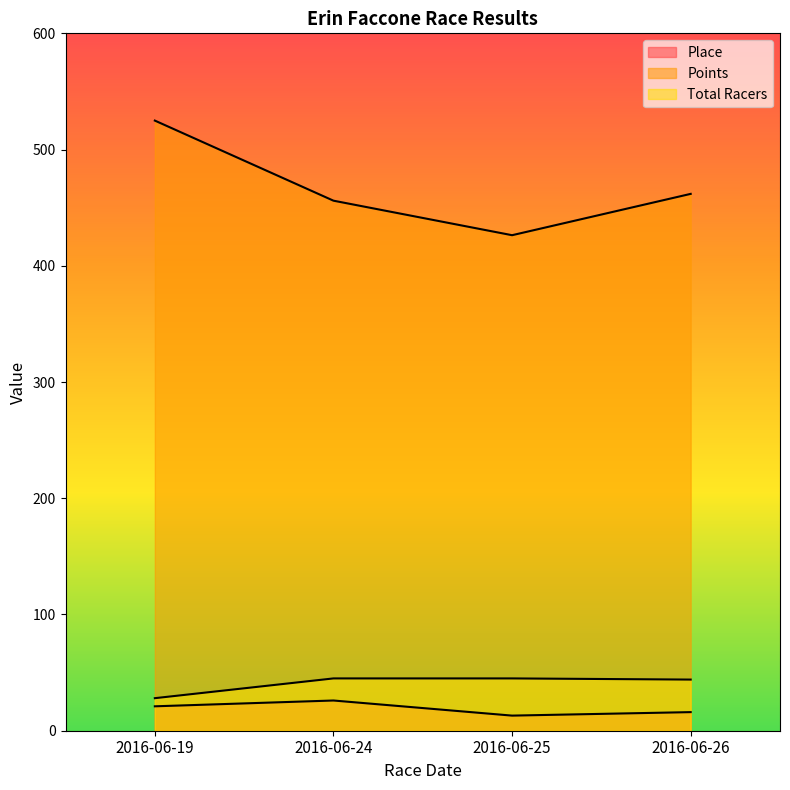

What is the sum of the Total Racers values at 2016-06-26 and 2016-06-25?

89.0